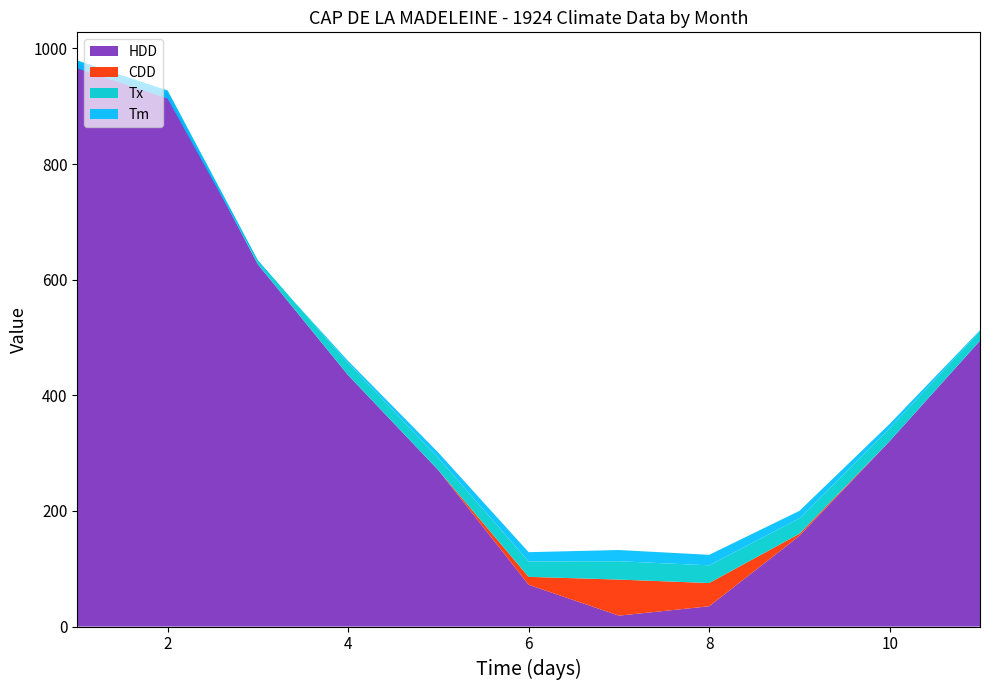

Reading left to right, extract all data points from this chart.

HDD: 1=974.6	2=924.4	3=626.7	4=435.0	5=270.5	6=72.3	7=18.9	8=35.1	9=156.9	10=320.9	11=494.5
CDD: 1=0.0	2=0.0	3=0.0	4=0.0	5=0.0	6=13.7	7=62.4	8=40.2	9=3.7	10=0.0	11=0.0
Tx: 1=4.4	2=2.8	3=6.7	4=21.1	5=21.1	6=26.7	7=31.7	8=30.6	9=26.7	10=22.2	11=16.7
Tm: 1=-13.4	2=-13.9	3=-2.2	4=3.5	5=9.3	6=16.0	7=19.4	8=18.2	9=12.9	10=7.6	11=1.5